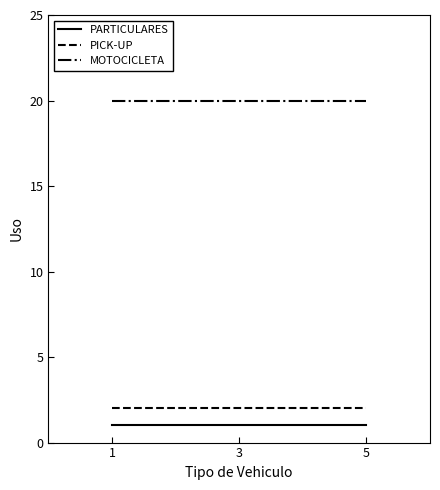

What is the approximate value of PARTICULARES at 1?

1